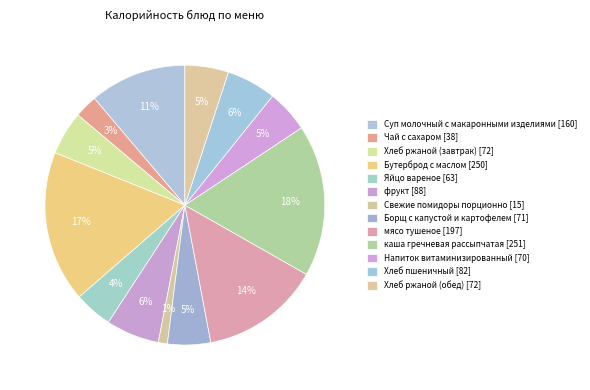

True or false: фрукт accounts for 1% of the total.

False